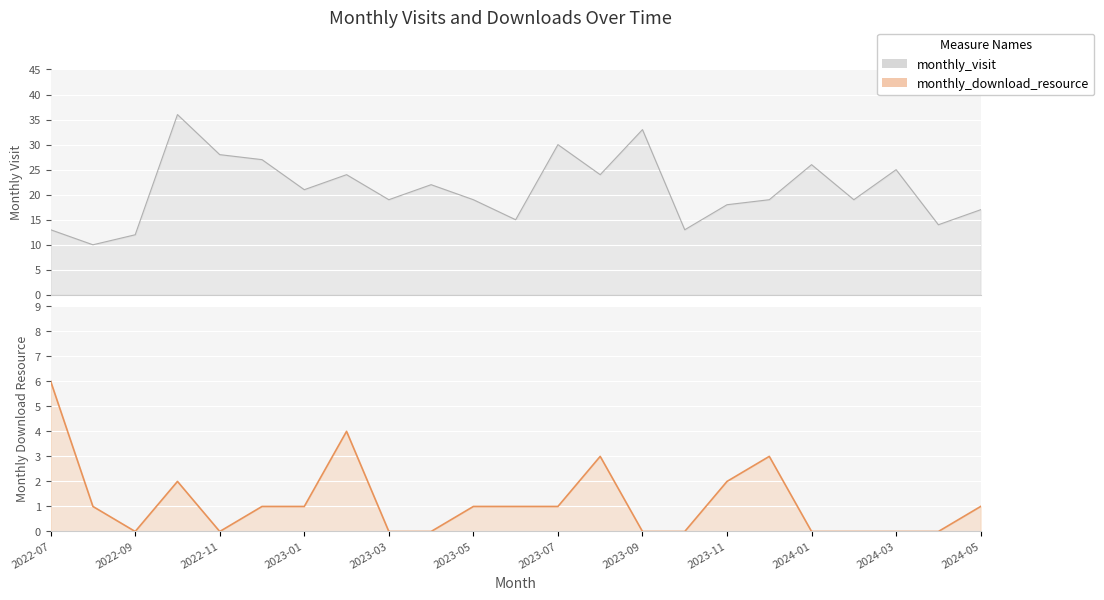

How many interior local peaks does the monthly_download_resource series have?

4